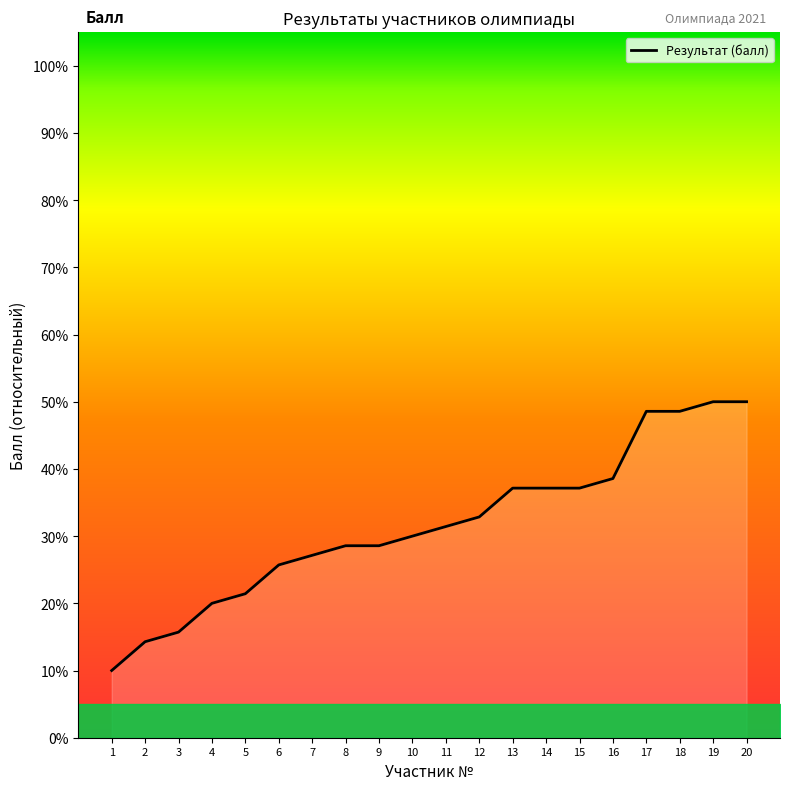

How many series are shown in this chart?

1